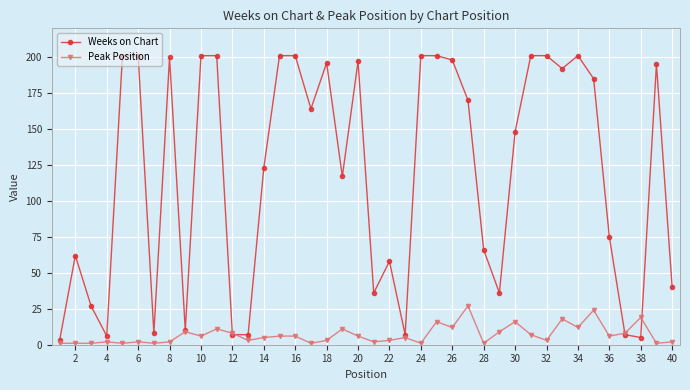

What is the difference between the maximum and minimum values in the Weeks on Chart series?

198